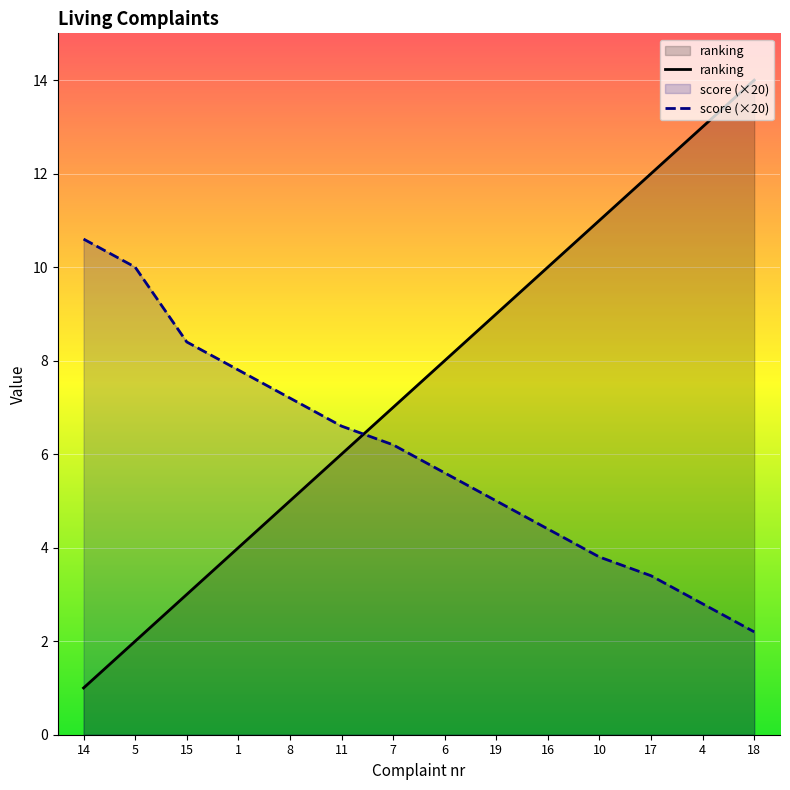

The score (×20) series shows 1.7 at 6. True or false?

False